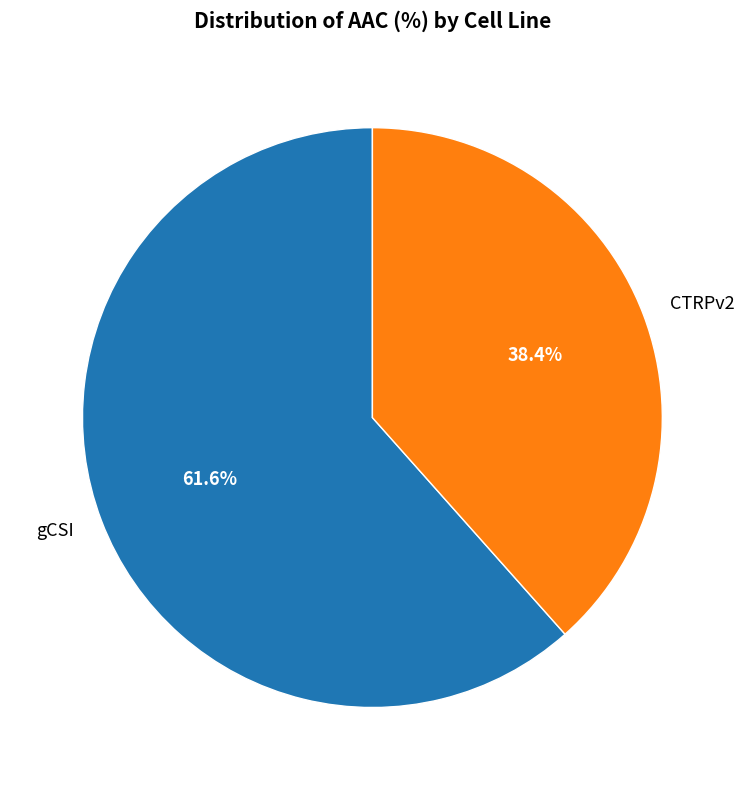

Which has a higher value, gCSI or CTRPv2?

gCSI